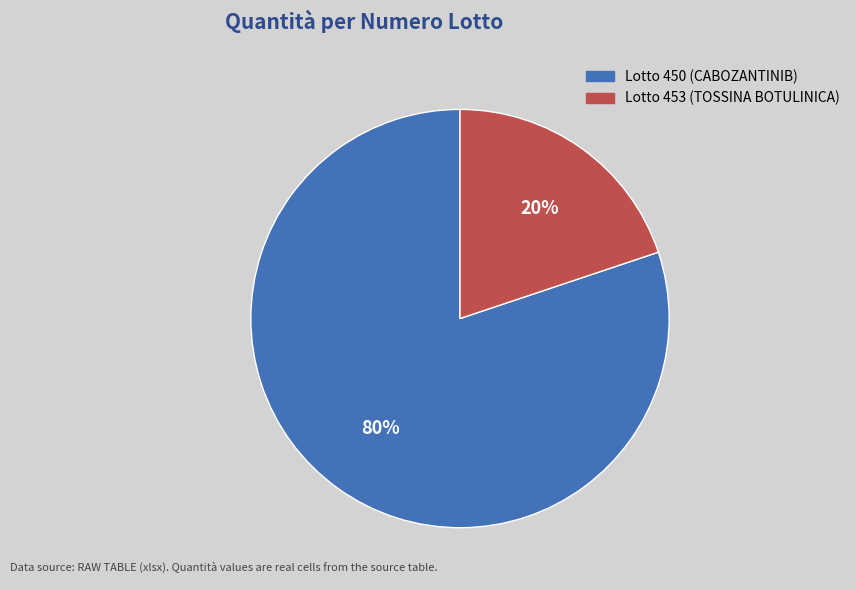

How many slices are in this pie chart?

2